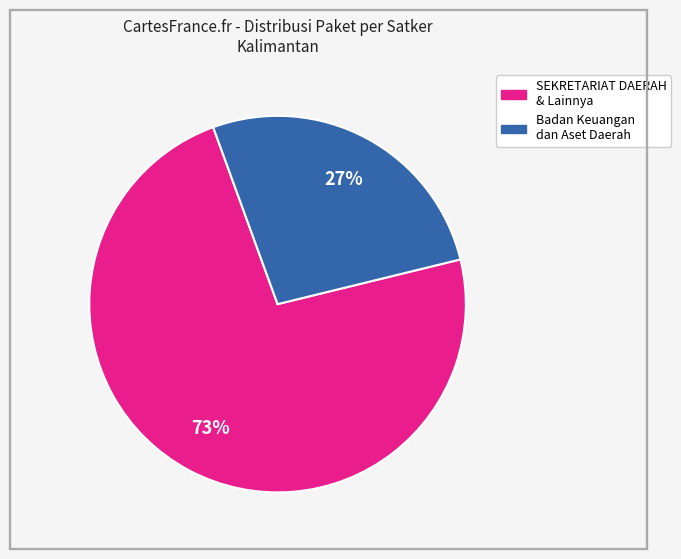

Does any single category account for the majority?

Yes